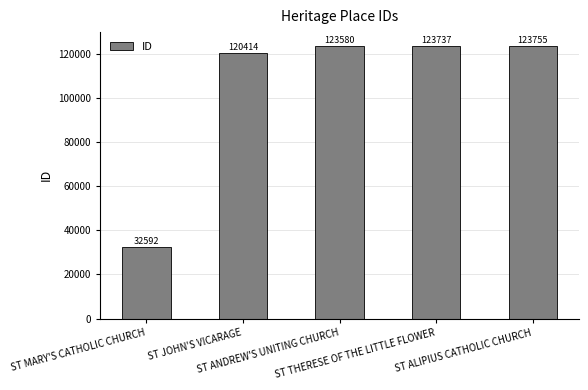

Is it true that the value at ST ALIPIUS CATHOLIC CHURCH is 123755?

True